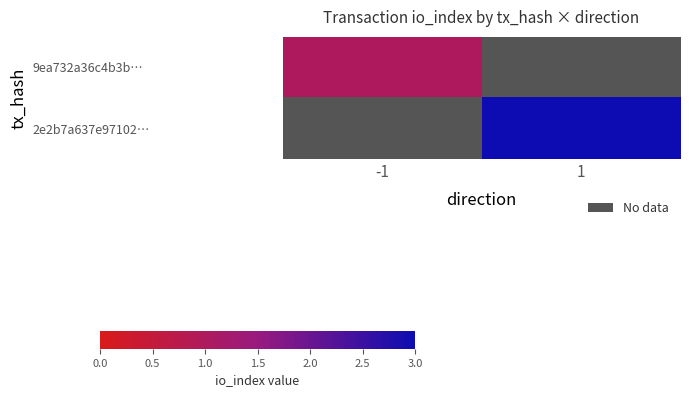

What is the minimum value shown in the chart?

1.0